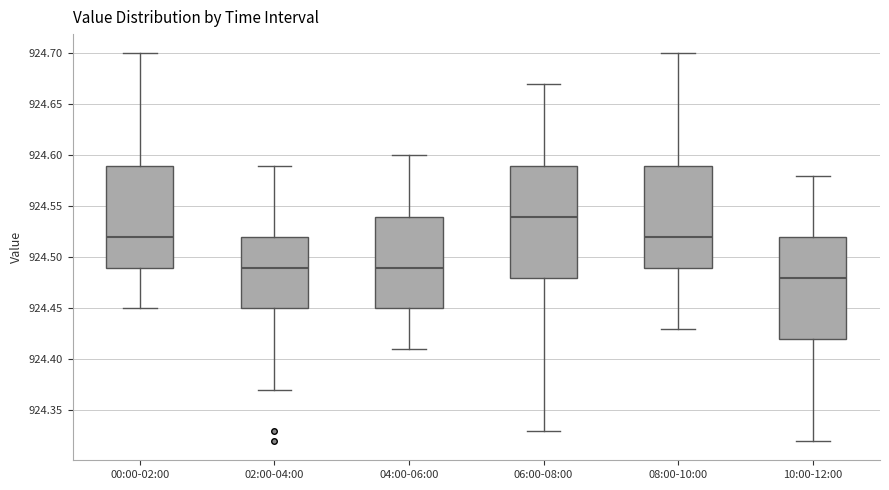

Reading left to right, read every box against the y-axis: the position of its median line, the range the box covers, and the ends of its whiskers. The values are not printed on the chart, so give them approximately, as read against the axis.

00:00-02:00: median 924.52, box 924.49 to 924.59, whiskers 924.45 to 924.70
02:00-04:00: median 924.49, box 924.45 to 924.52, whiskers 924.37 to 924.59
04:00-06:00: median 924.49, box 924.45 to 924.54, whiskers 924.41 to 924.60
06:00-08:00: median 924.54, box 924.48 to 924.59, whiskers 924.33 to 924.67
08:00-10:00: median 924.52, box 924.49 to 924.59, whiskers 924.43 to 924.70
10:00-12:00: median 924.48, box 924.42 to 924.52, whiskers 924.32 to 924.58